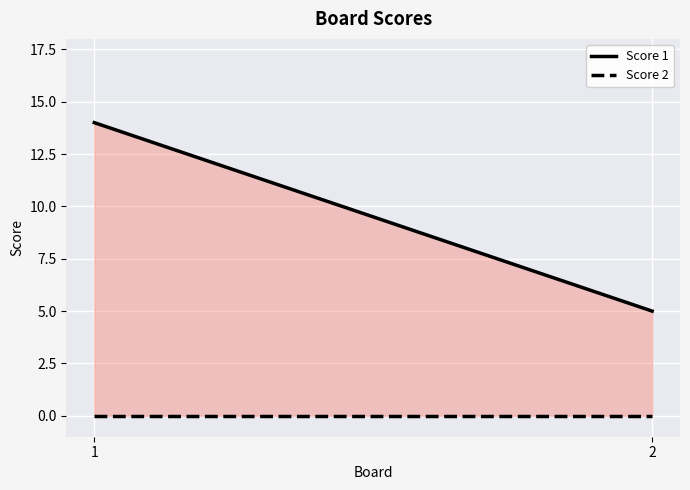

At which label is Score 2 closest to 0?

1